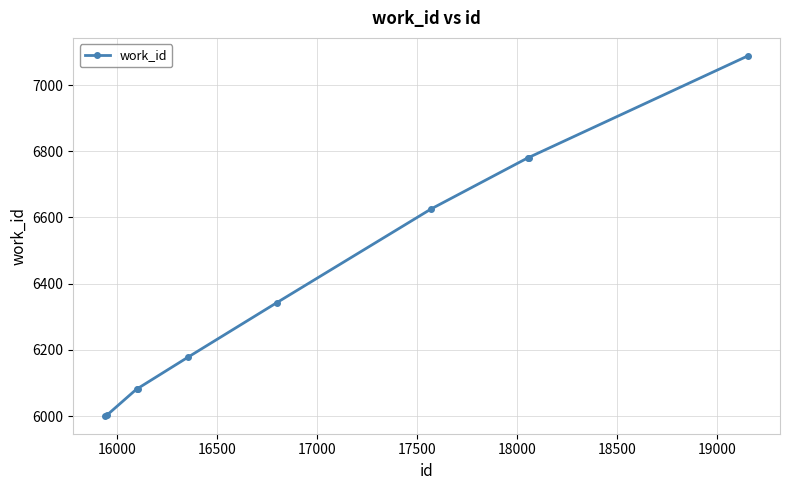

What is the difference between the maximum and minimum values?

1087